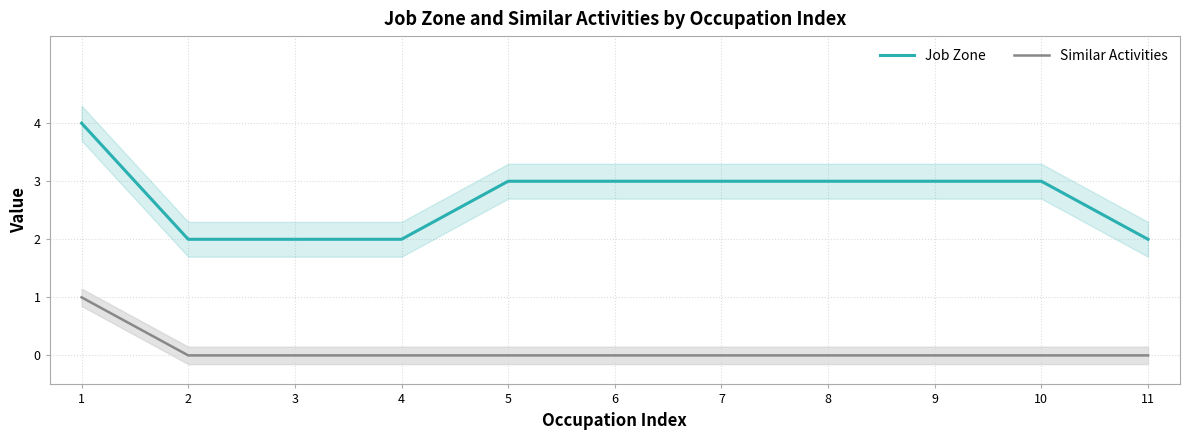

Which category has the lowest value in the Similar Activities series?

2